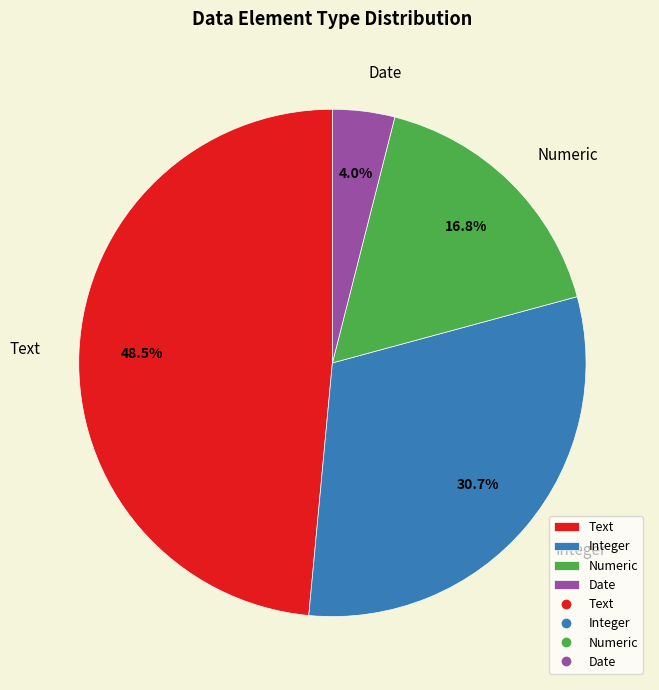

What is the ratio of the value at Integer to the value at Text?

0.6